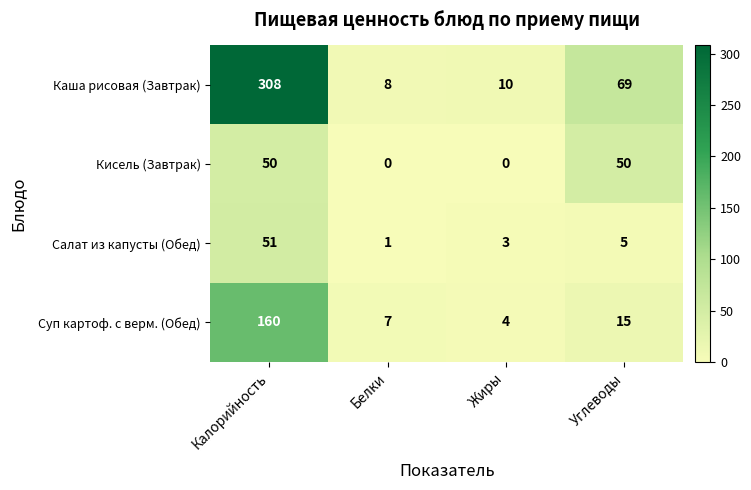

Count the number of categories in the chart.

4